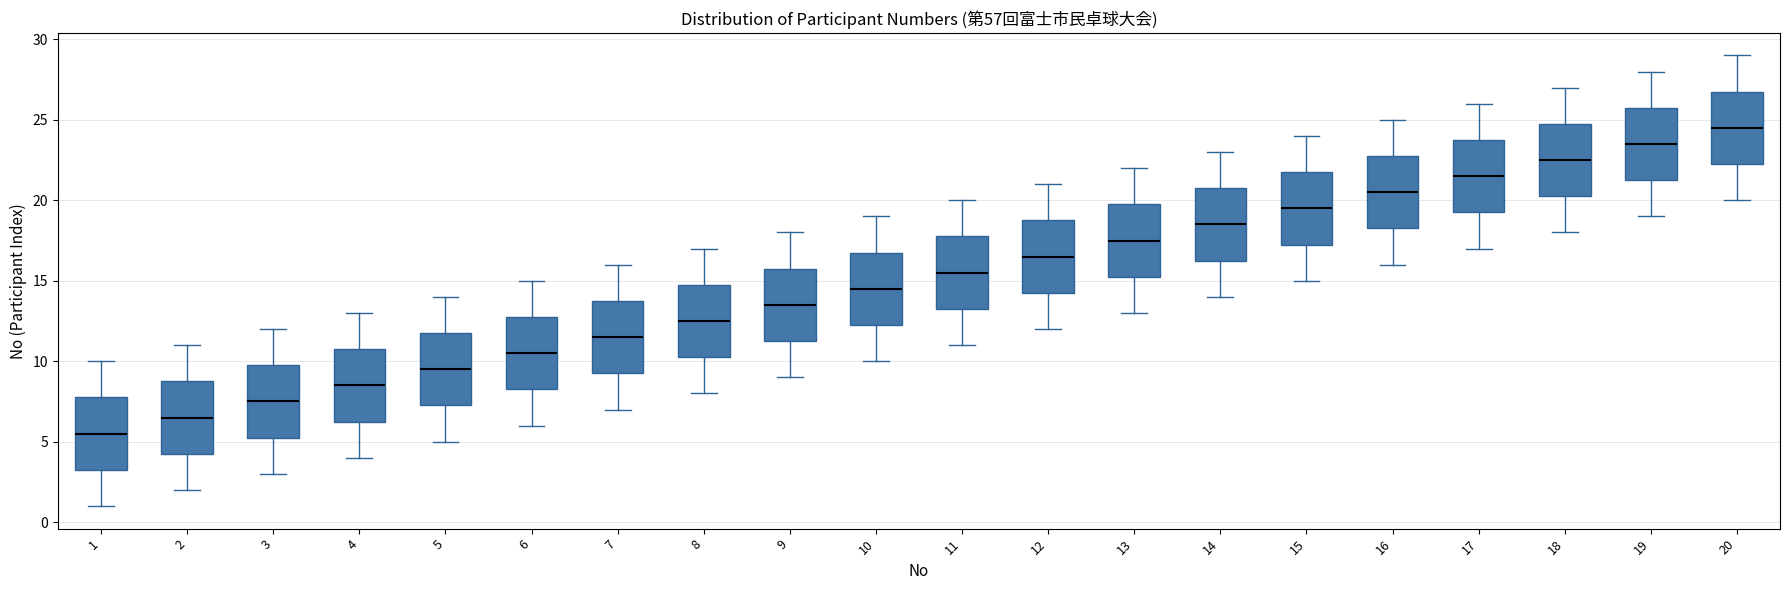

Reading left to right, transcribe this box plot: for each box, give where its median line is, the range the box spans, and where its two whiskers end, as read against the y-axis. The values are not printed on the chart, so give them approximately, as read against the axis.

1: median 5.5, box 3.5 to 8.0, whiskers 1.0 to 10.0
2: median 6.5, box 4.5 to 9.0, whiskers 2.0 to 11.0
3: median 7.5, box 5.5 to 10.0, whiskers 3.0 to 12.0
4: median 8.5, box 6.5 to 11.0, whiskers 4.0 to 13.0
5: median 9.5, box 7.5 to 12.0, whiskers 5.0 to 14.0
6: median 10.5, box 8.5 to 13.0, whiskers 6.0 to 15.0
7: median 11.5, box 9.5 to 14.0, whiskers 7.0 to 16.0
8: median 12.5, box 10.5 to 15.0, whiskers 8.0 to 17.0
9: median 13.5, box 11.5 to 16.0, whiskers 9.0 to 18.0
10: median 14.5, box 12.5 to 17.0, whiskers 10.0 to 19.0
11: median 15.5, box 13.5 to 18.0, whiskers 11.0 to 20.0
12: median 16.5, box 14.5 to 19.0, whiskers 12.0 to 21.0
13: median 17.5, box 15.5 to 20.0, whiskers 13.0 to 22.0
14: median 18.5, box 16.5 to 21.0, whiskers 14.0 to 23.0
15: median 19.5, box 17.5 to 22.0, whiskers 15.0 to 24.0
16: median 20.5, box 18.5 to 23.0, whiskers 16.0 to 25.0
17: median 21.5, box 19.5 to 24.0, whiskers 17.0 to 26.0
18: median 22.5, box 20.5 to 25.0, whiskers 18.0 to 27.0
19: median 23.5, box 21.5 to 26.0, whiskers 19.0 to 28.0
20: median 24.5, box 22.5 to 27.0, whiskers 20.0 to 29.0